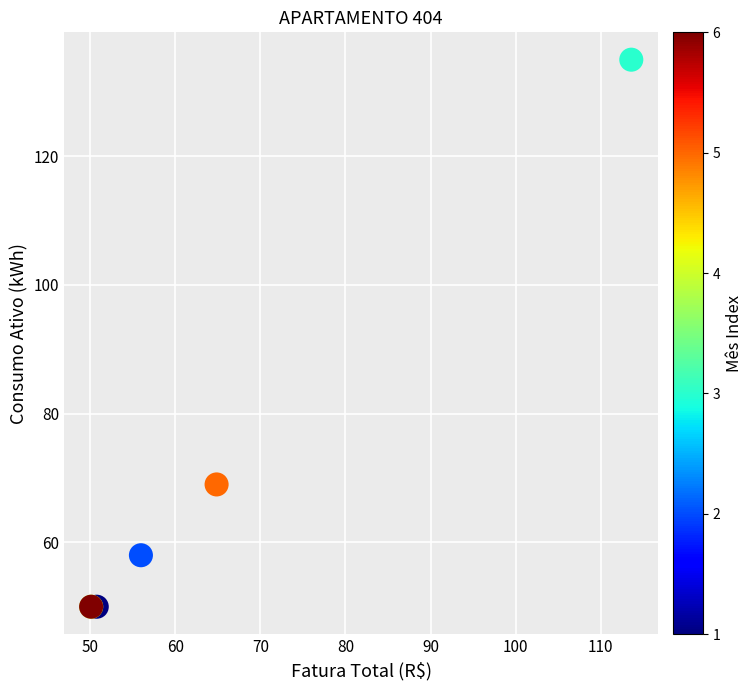

What Y value in the scatter plot is closest to 92?

69